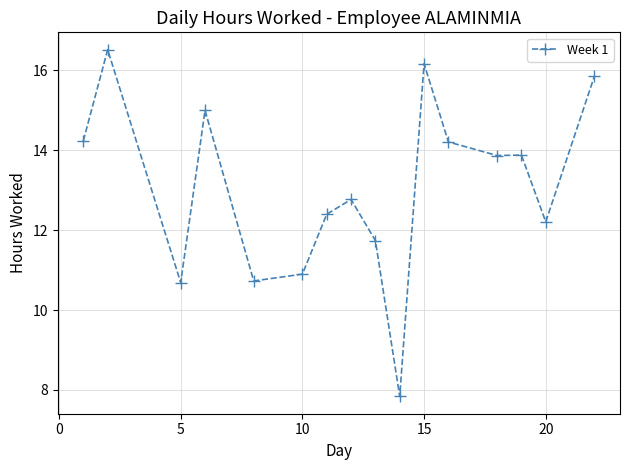

What is the value of the 13th point from the left?

13.9